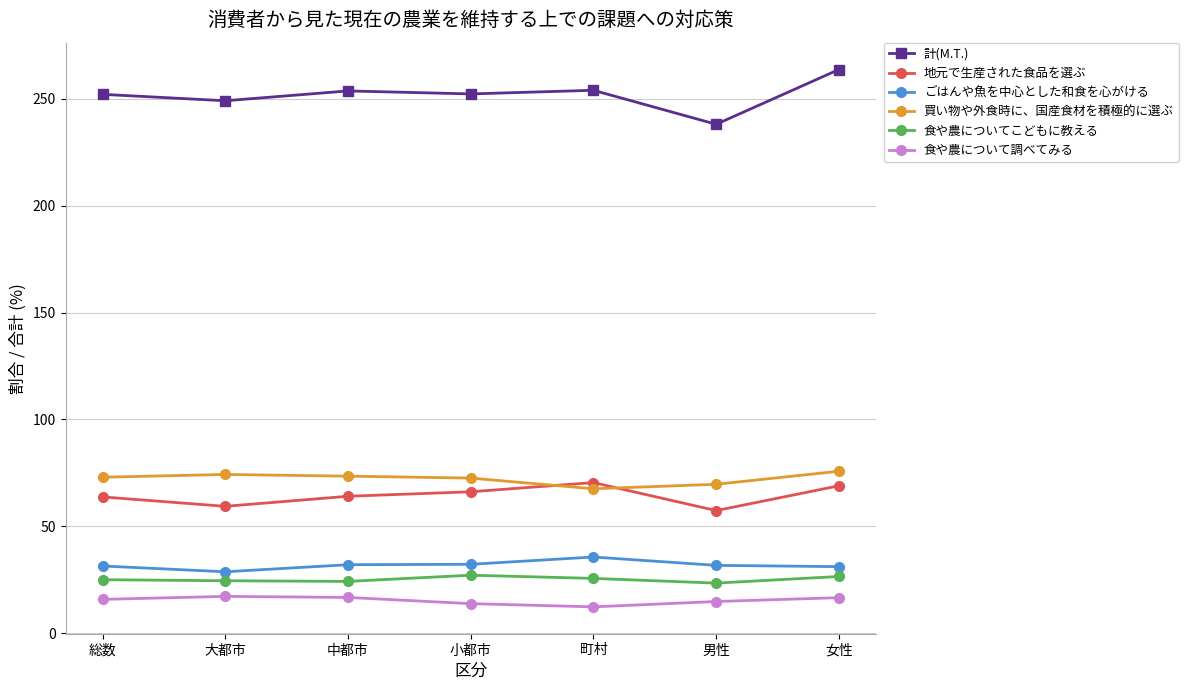

What is the approximate value of 計(M.T.) at 女性?

263.6